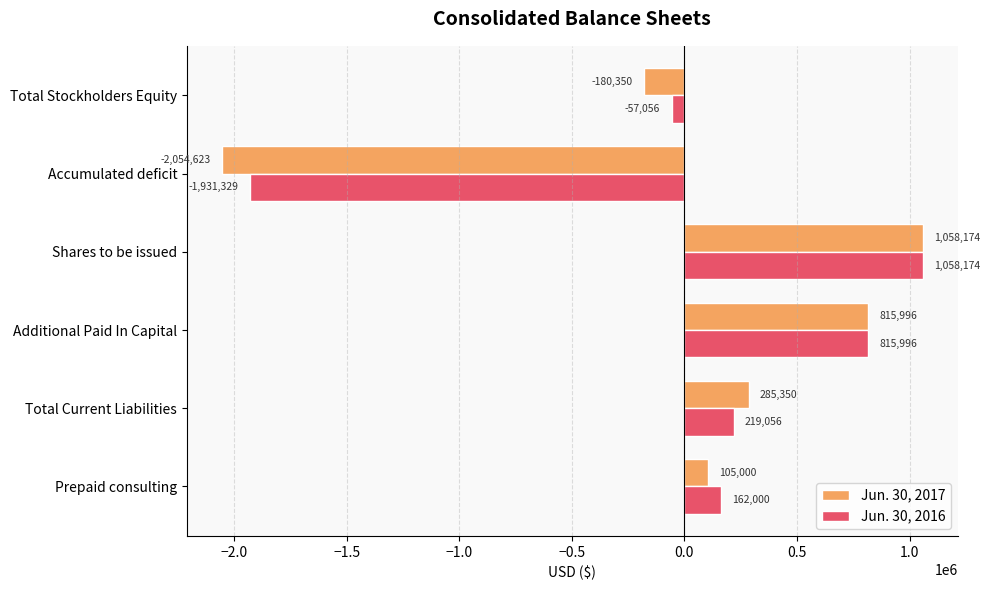

At which label is Jun. 30, 2017 closest to -498224?

Total Stockholders Equity